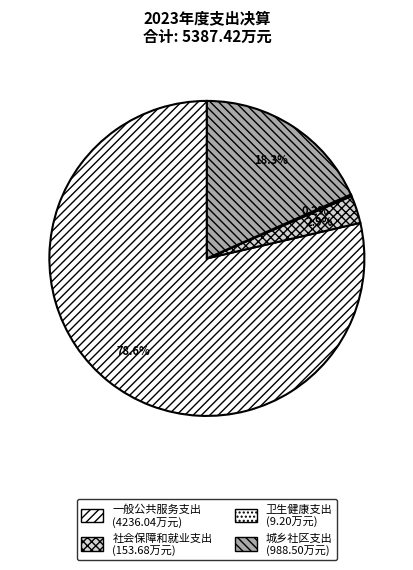

Rank the categories by value from lowest to highest.

卫生健康支出, 社会保障和就业支出, 城乡社区支出, 一般公共服务支出